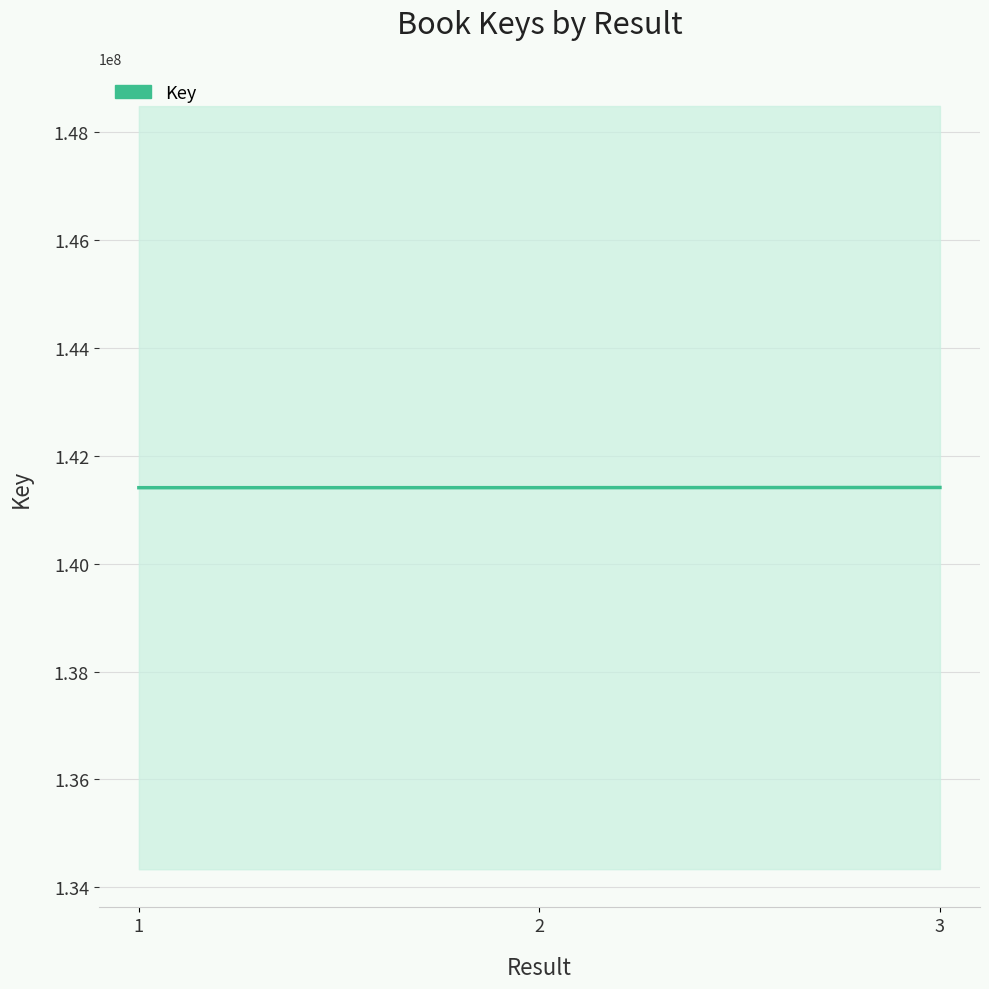

The chart shows a value of 141410266 at 3. True or false?

True